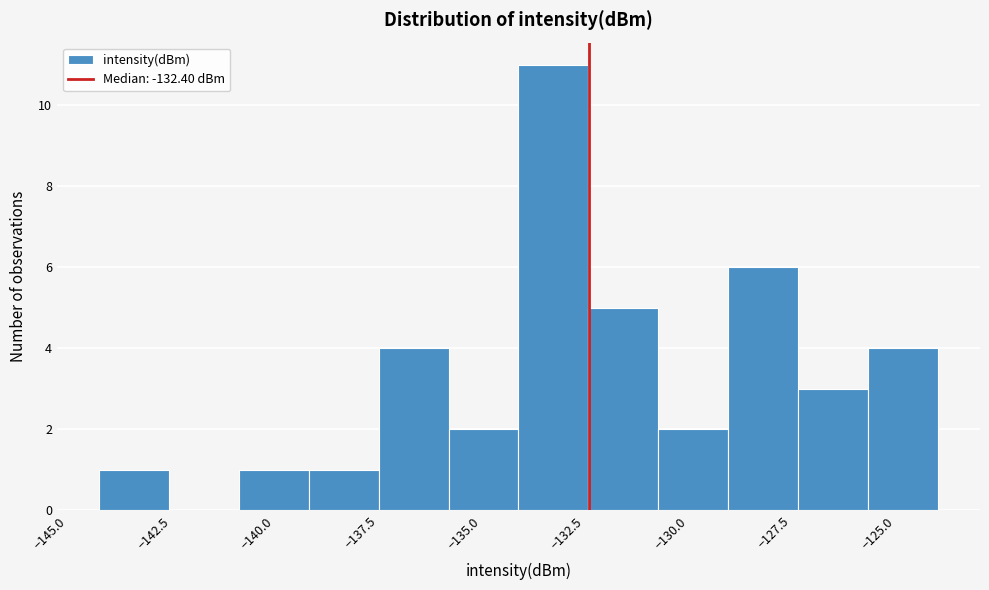

Read against the x-axis, roughly where is the centre of the tallest bar?

-133.5